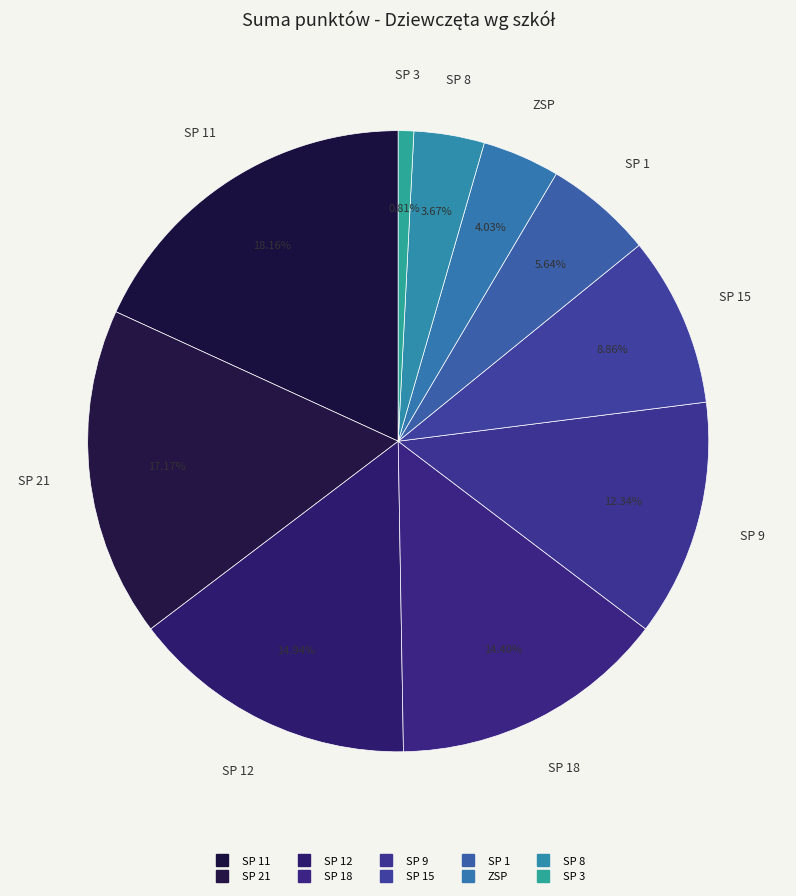

How many segments does this pie chart have?

10